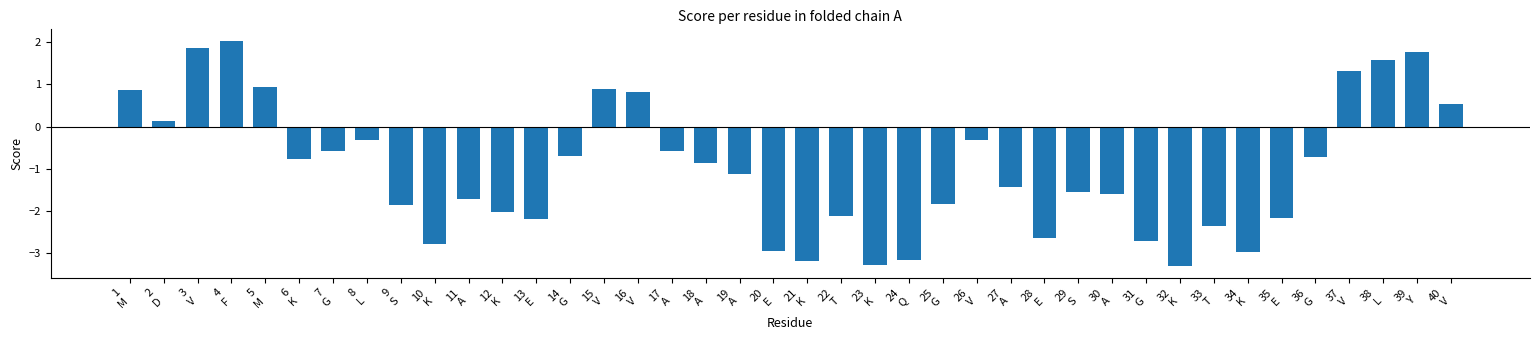

Between 38
L and 7
G, which is larger?

38
L